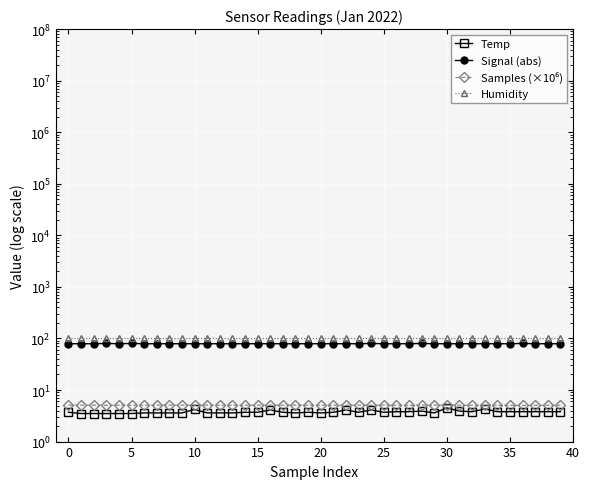

True or false: Temp and Humidity cross at least once.

False